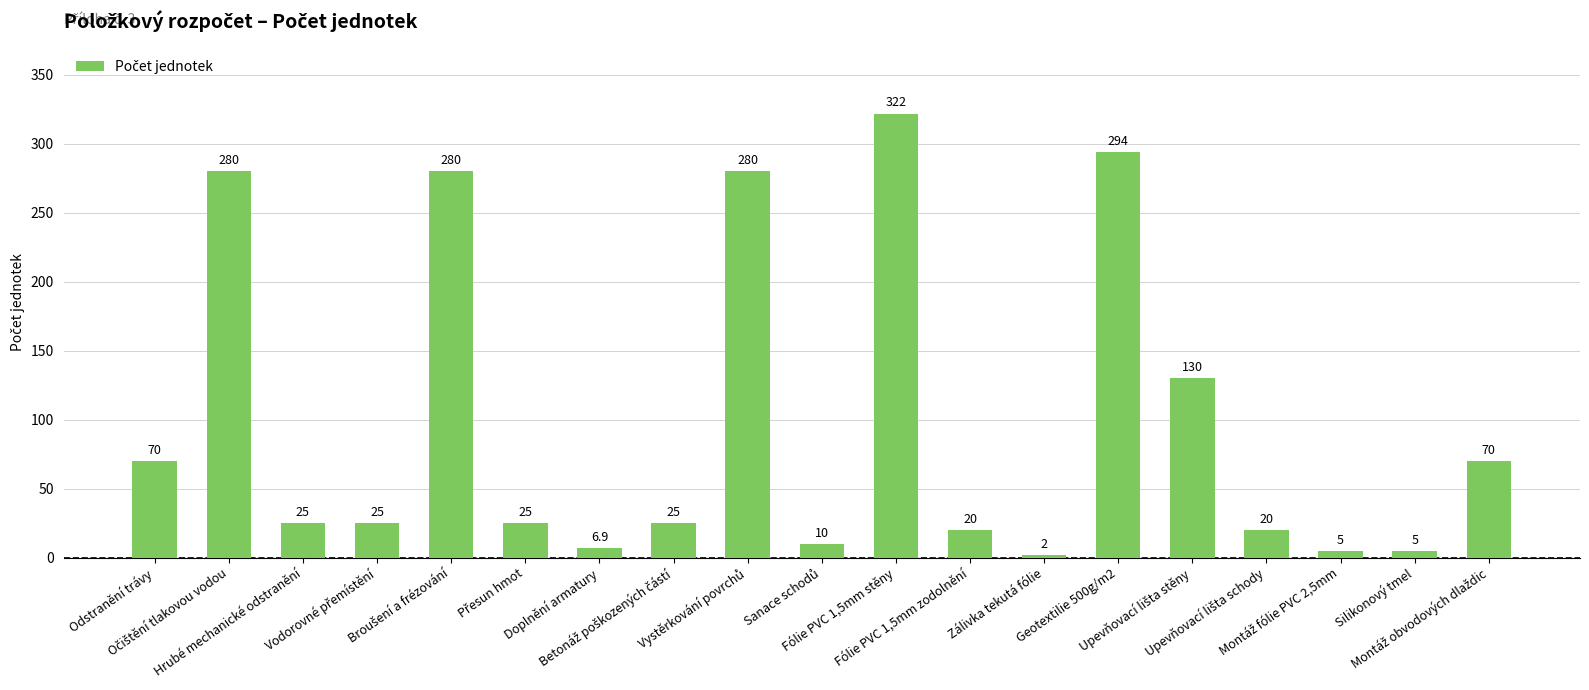

What is the smallest value displayed?

2.0